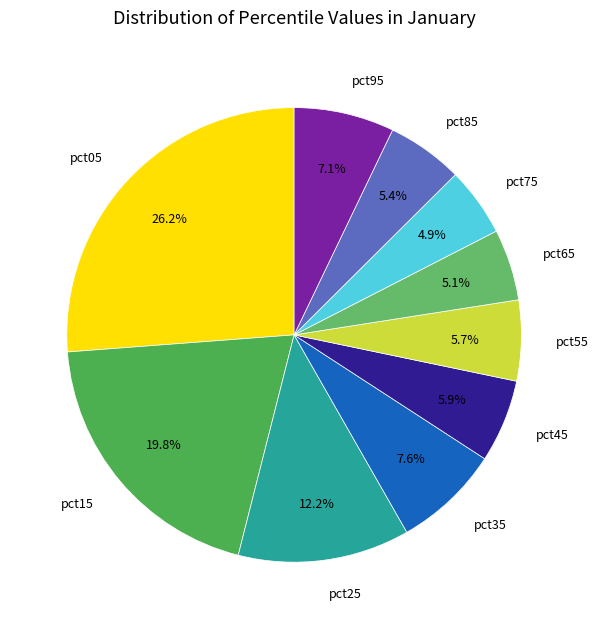

Does pct35 account for over 50% of the chart?

No